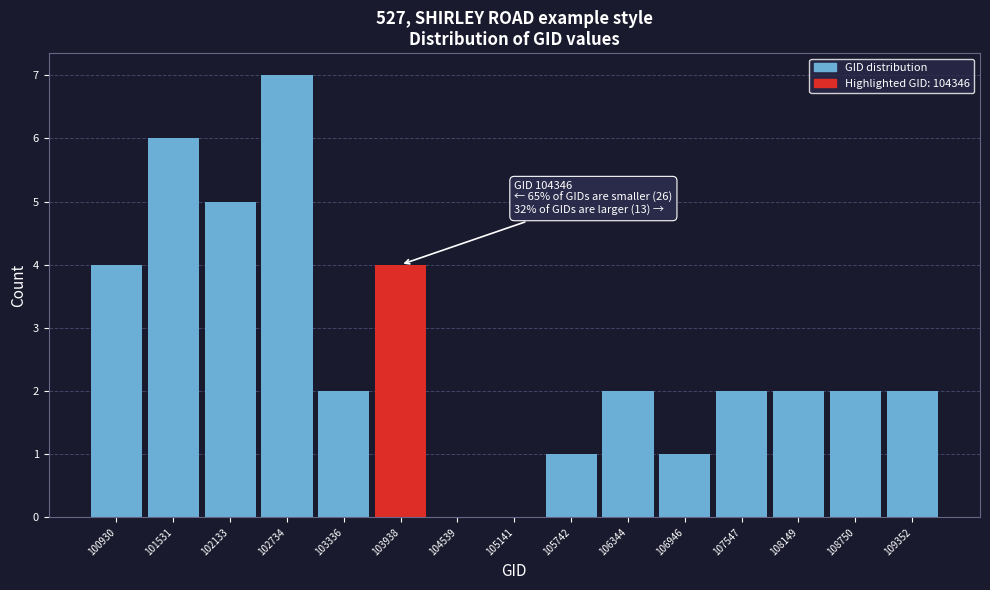

Reading right to left, transcribe all the data shown in this chart.

109352=2	108750=2	108149=2	107547=2	106946=1	106344=2	105742=1	105141=0	104539=0	103938=4	103336=2	102734=7	102133=5	101531=6	100930=4